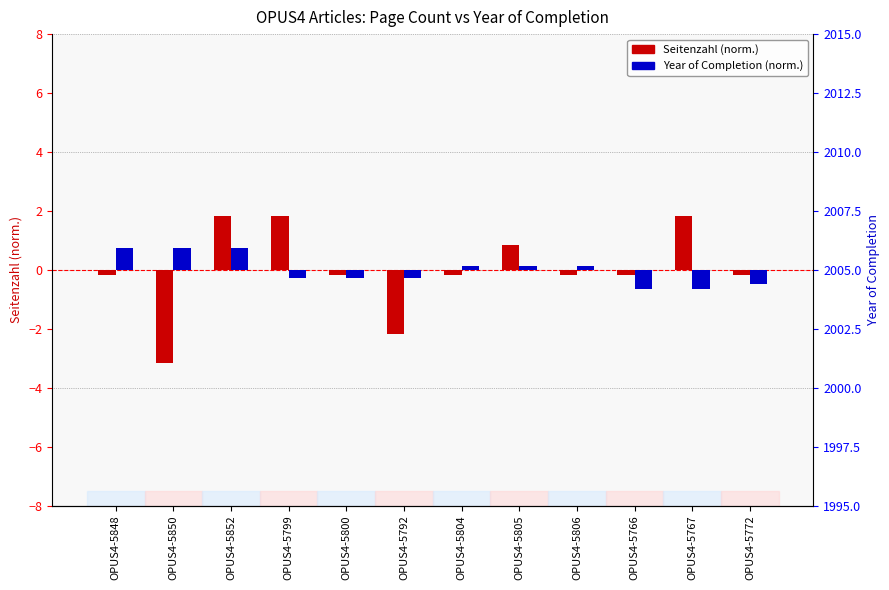

What position from the right is OPUS4-5852?

10